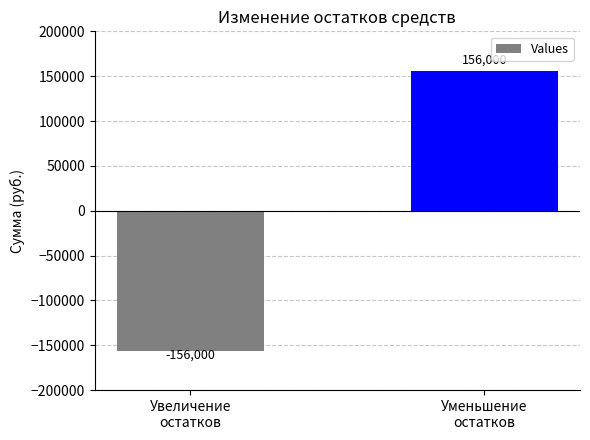

The chart shows a value of -228731 at Увеличение
остатков. True or false?

False